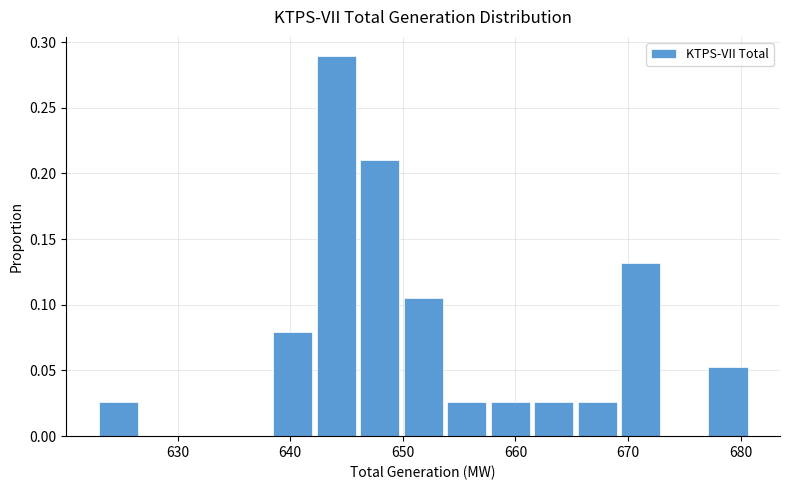

Read against the x-axis, roughly where is the centre of the tallest bar?

644